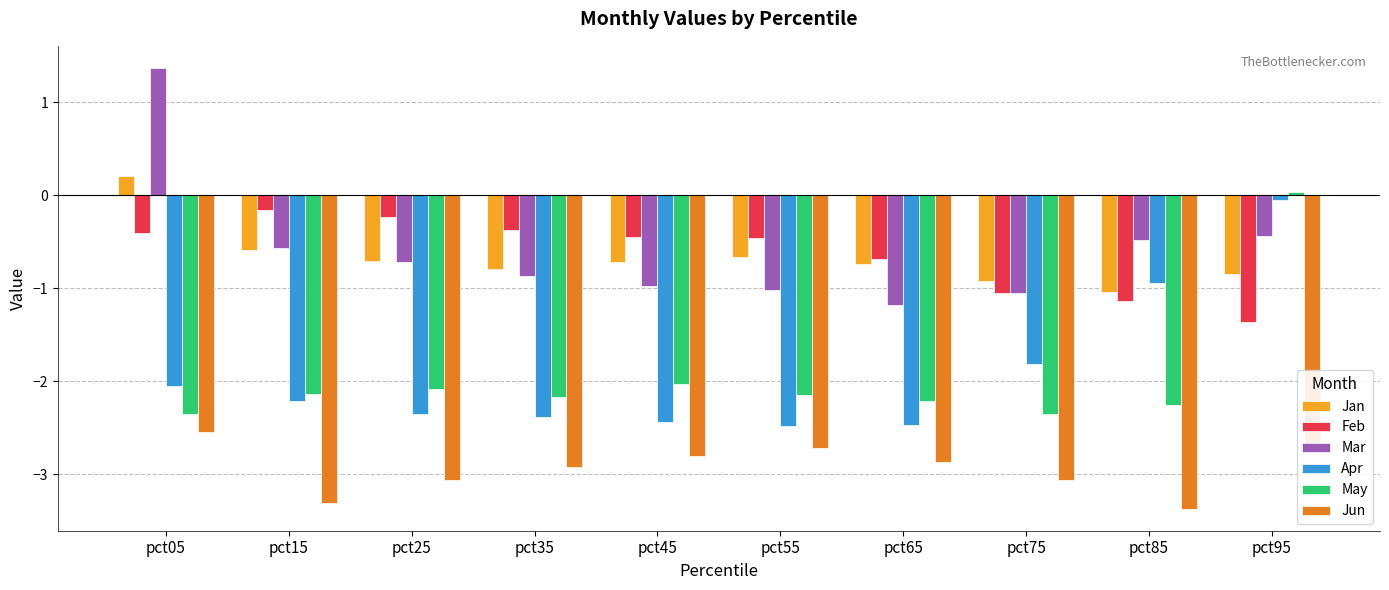

What value does the Apr series have at pct65?

-2.5